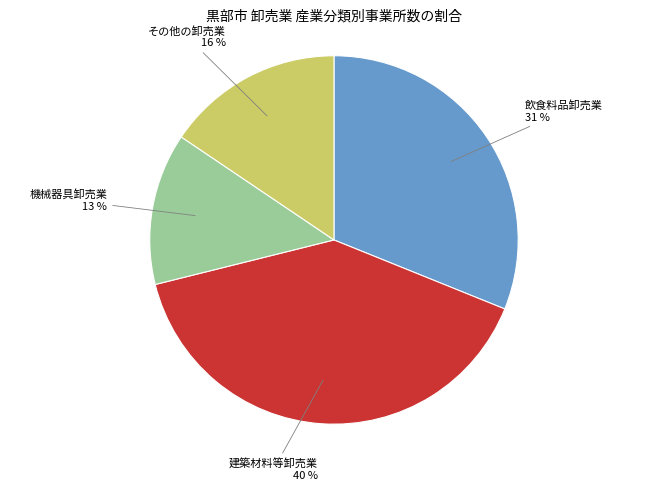

To the nearest percent, what percentage of the pie is 建築材料等卸売業?

40%